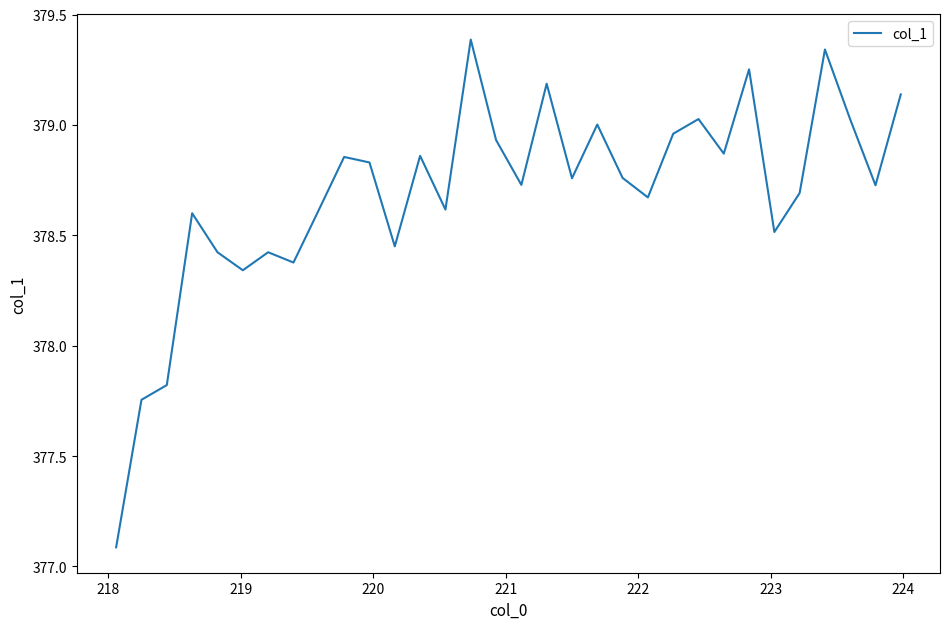

What is the minimum value shown in the chart?

377.1